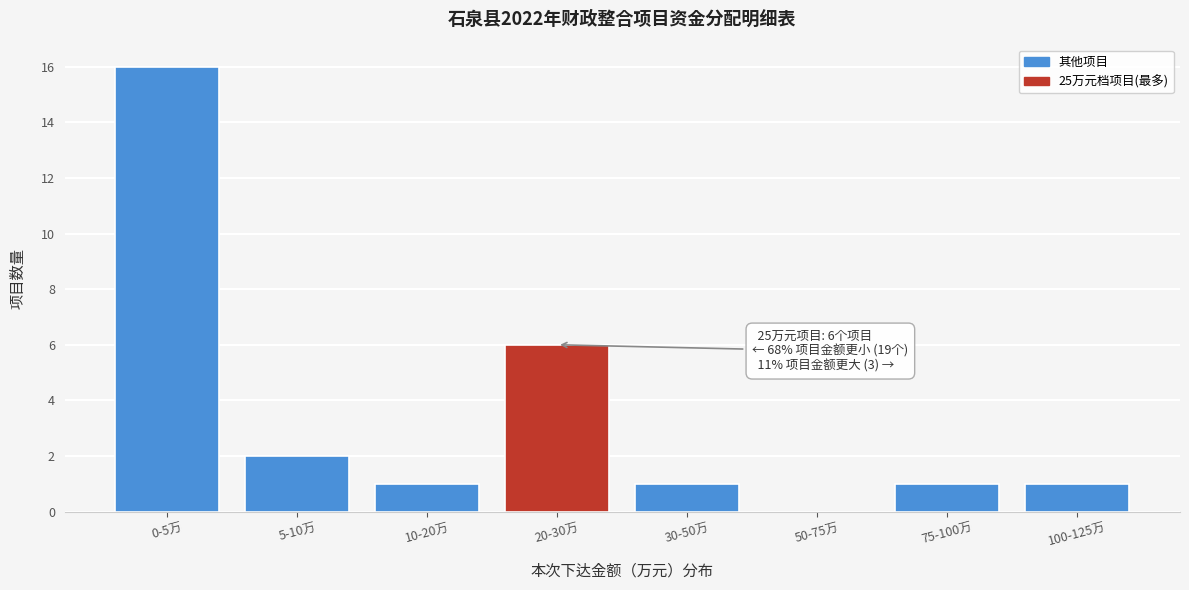

Reading right to left, extract all data points from this chart.

100-125万=1	75-100万=1	50-75万=0	30-50万=1	20-30万=6	10-20万=1	5-10万=2	0-5万=16